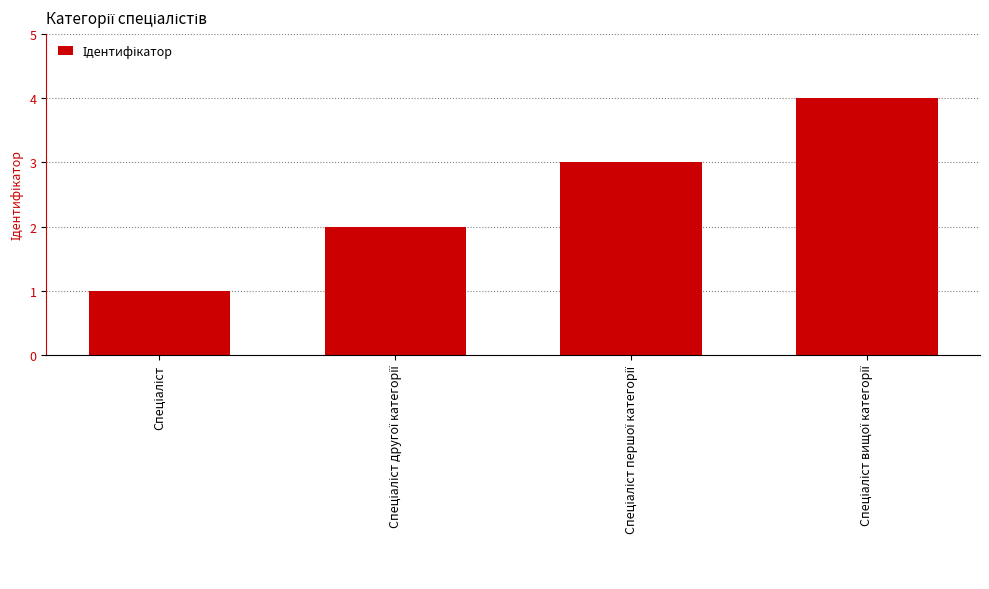

What is the difference between the maximum and minimum values?

3